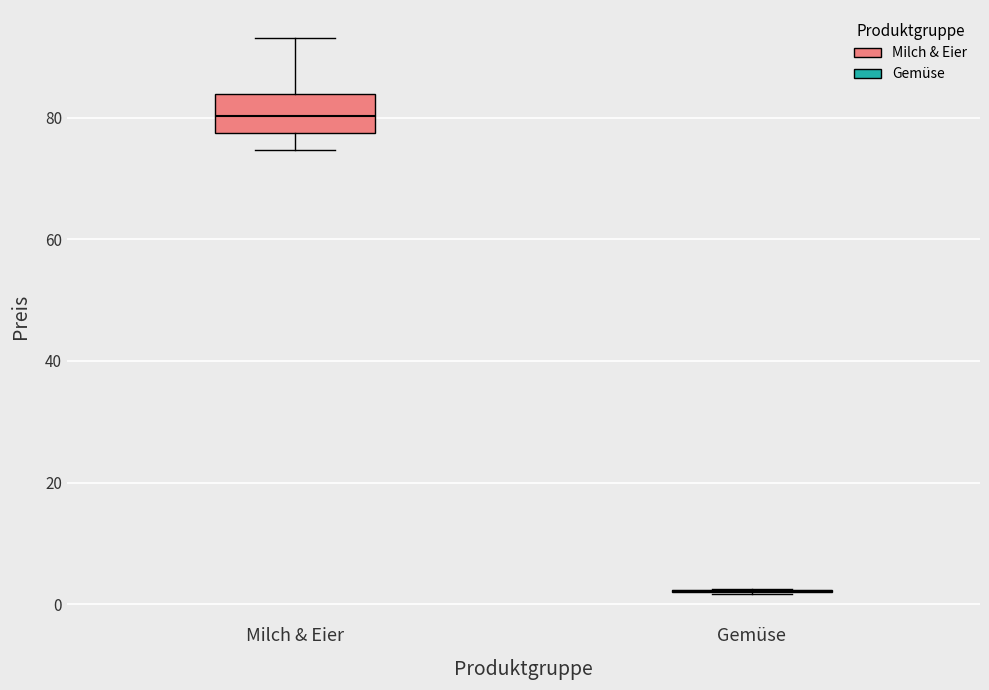

Comparing the boxes themselves (not the whiskers), which one is the tallest?

Milch & Eier